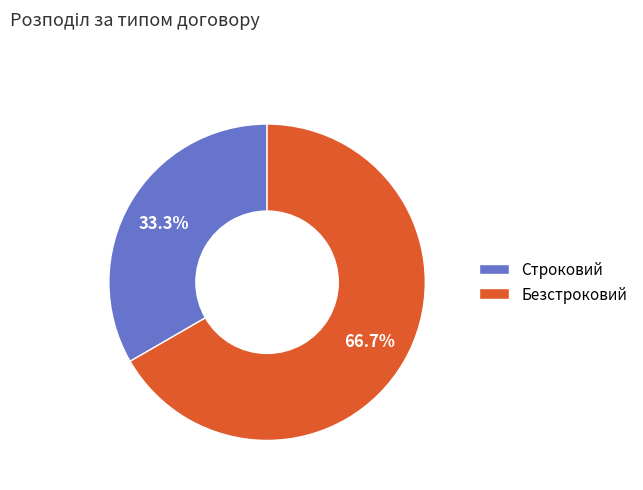

Combined, do Безстроковий and Строковий account for over 50%?

Yes